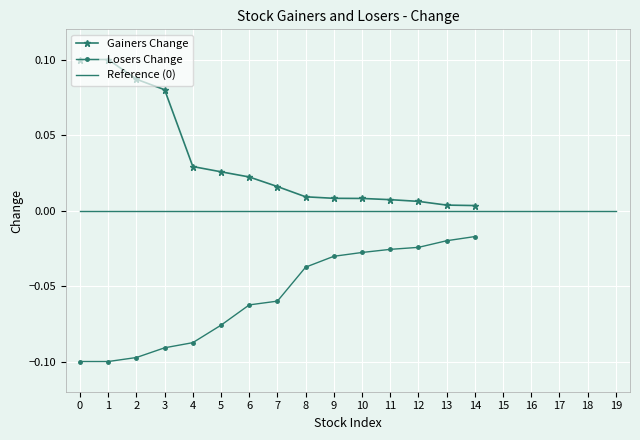

True or false: Losers Change and Gainers Change intersect in this chart.

False